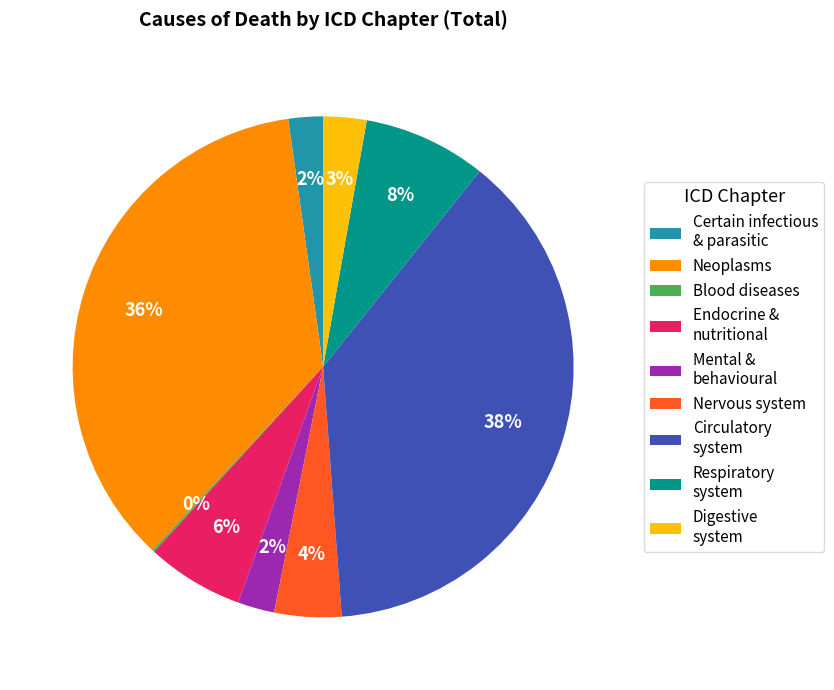

Is it true that Neoplasms is 43% of the pie?

False